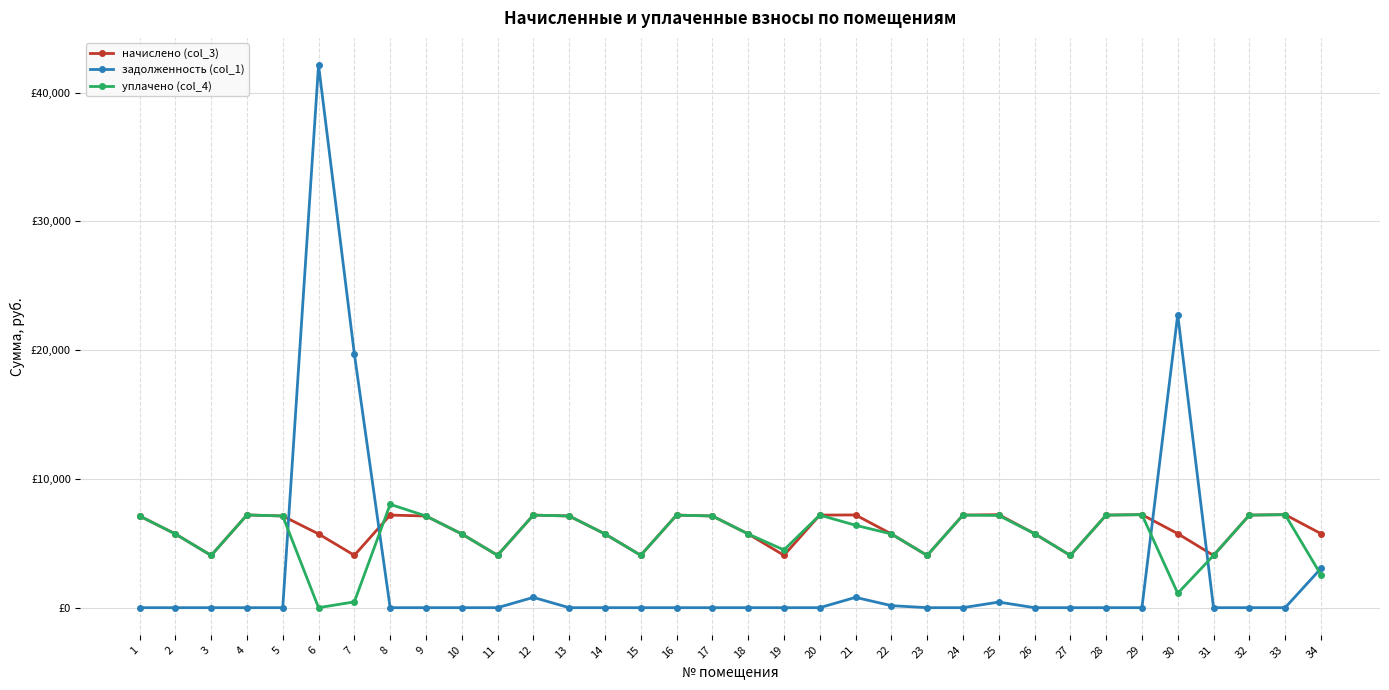

Is this an area chart (filled region under the line)?

No